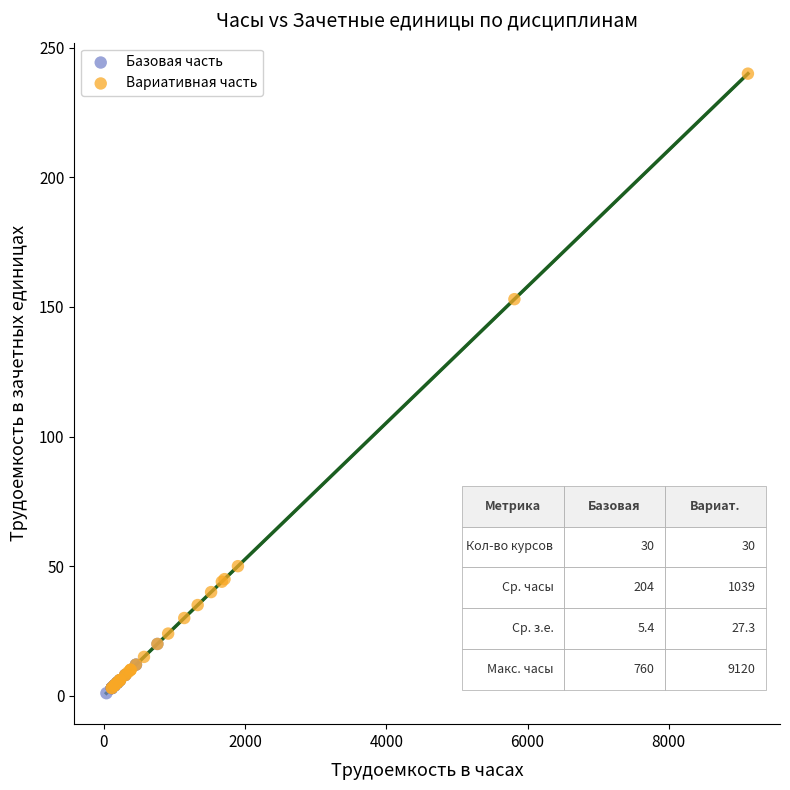

What are all the series names shown in the legend?

Базовая часть, Вариативная часть